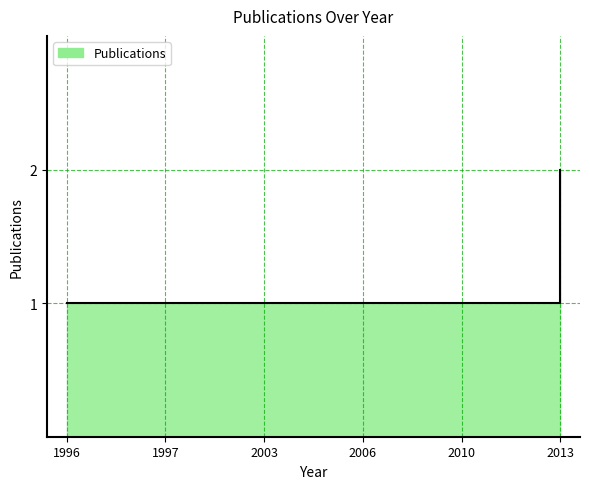

What is the ratio of the value at 1997 to the value at 2010?

1.0